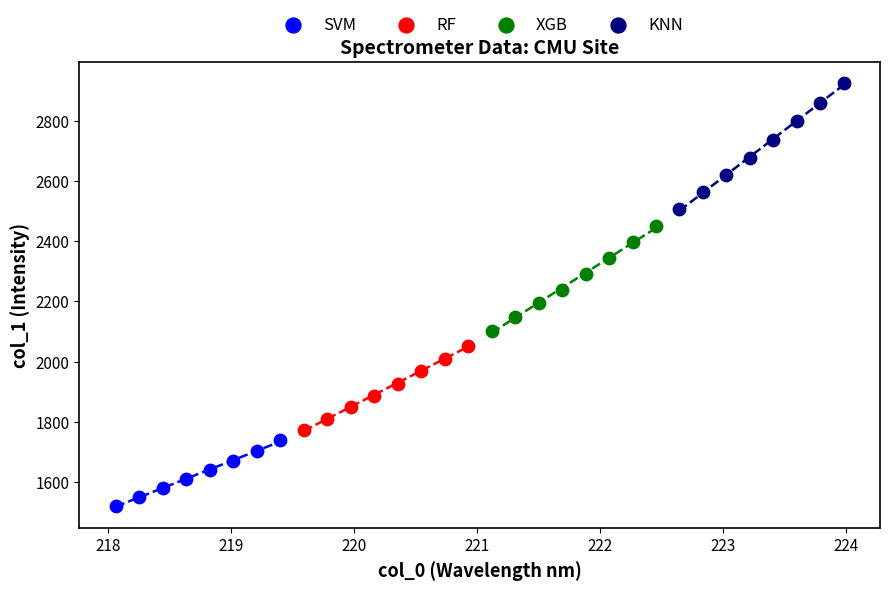

Which series reaches the maximum Y coordinate?

KNN